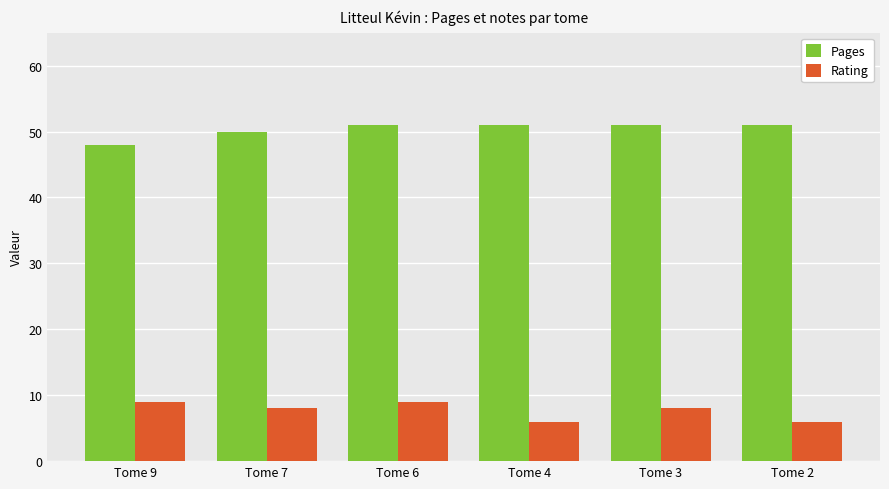

What is the average value of the Rating series?

8